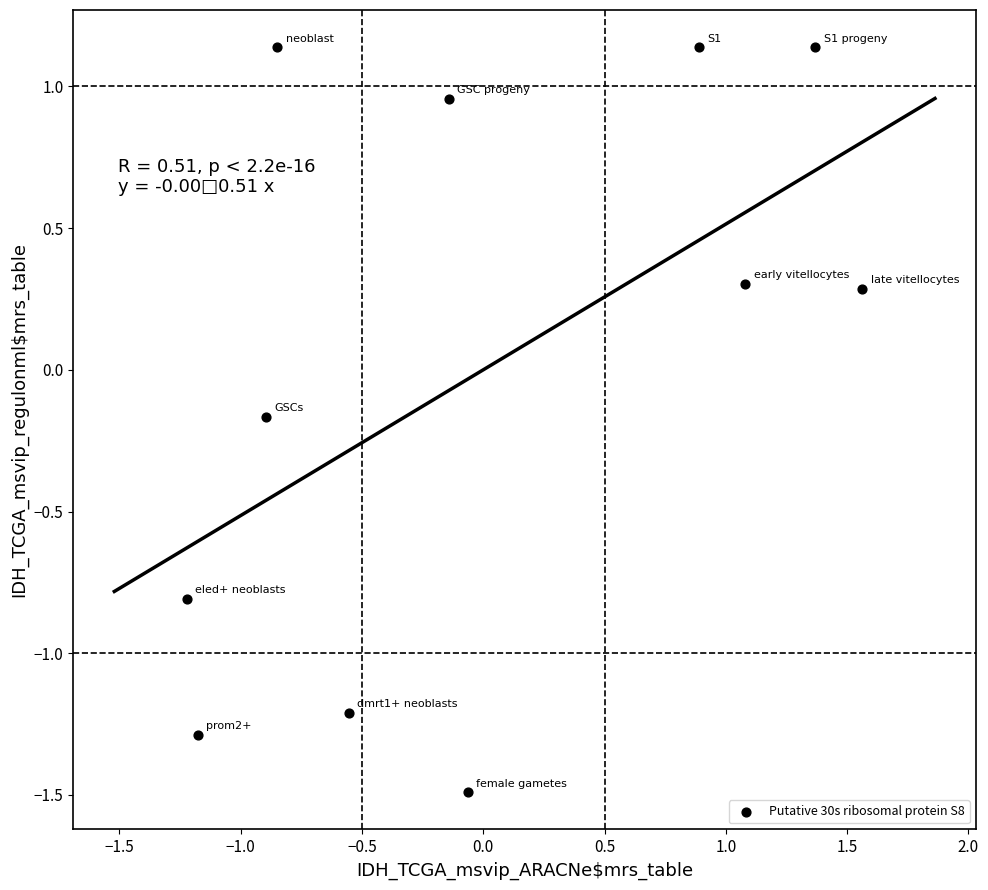

What is the range of Y values (max minus min)?

2.6